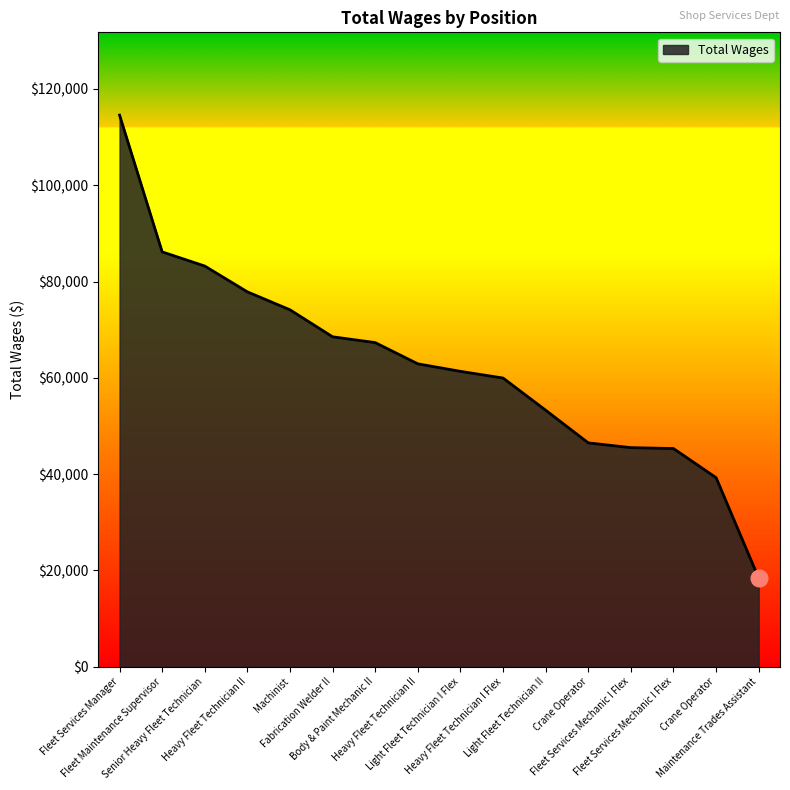

What is the maximum value shown in the chart?

114581